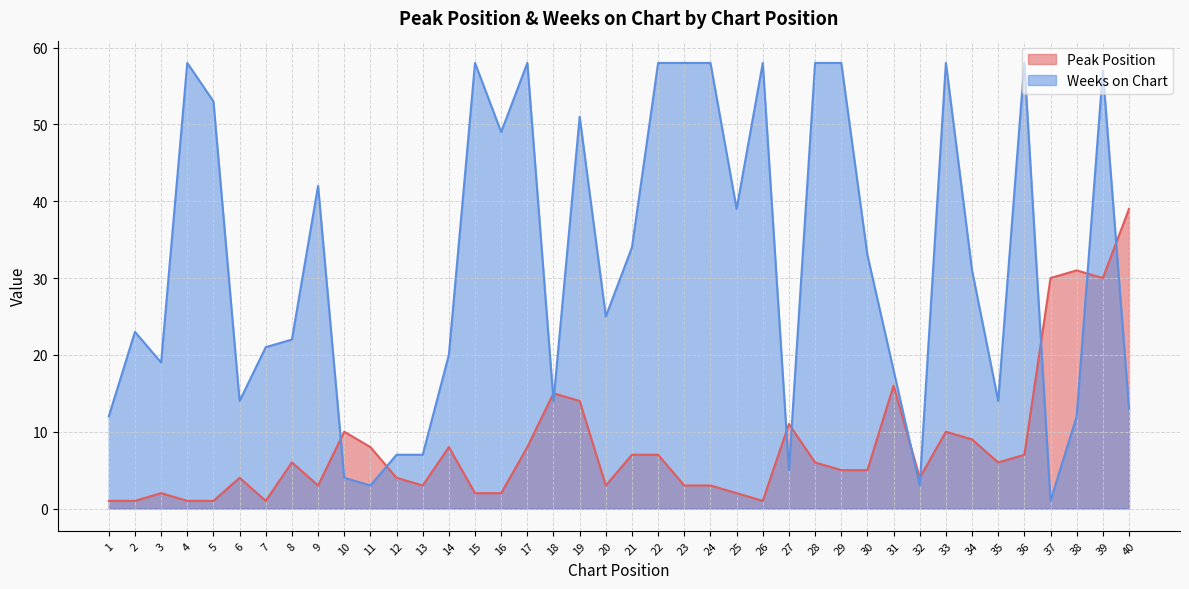

Is the value of Weeks on Chart at 27 greater than the value of Peak Position at 33?

No